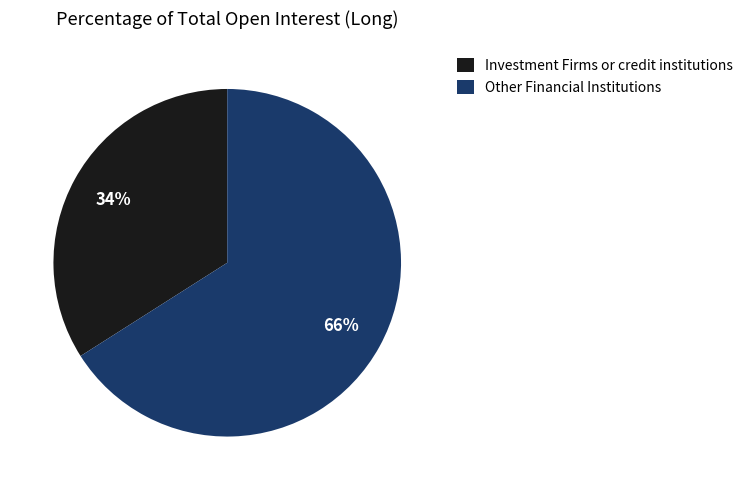

How many segments does this pie chart have?

2